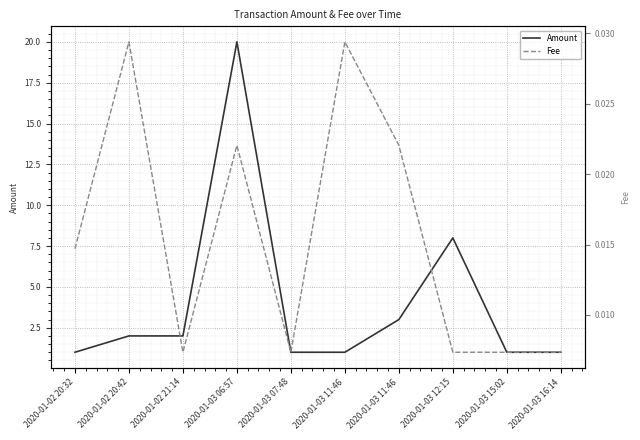

Count the number of categories in the chart.

10